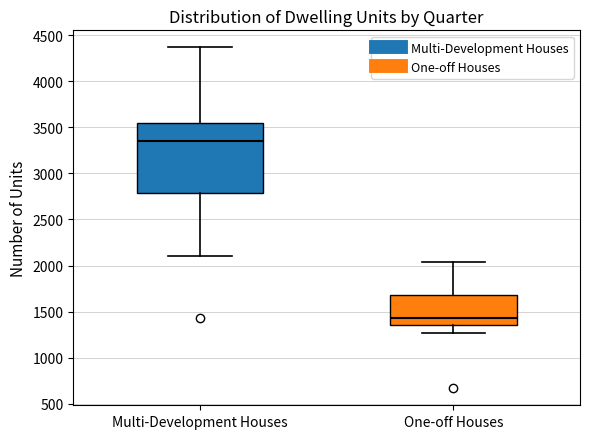

Reading left to right, transcribe this box plot: for each box, give where its median line is, the range the box spans, and where its two whiskers end, as read against the y-axis. The values are not printed on the chart, so give them approximately, as read against the axis.

Multi-Development Houses: median 3350, box 2800 to 3550, whiskers 2100 to 4350
One-off Houses: median 1450, box 1350 to 1700, whiskers 1250 to 2050